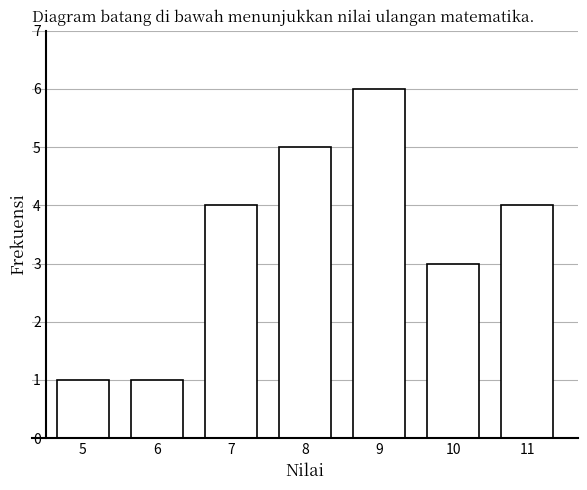

Reading left to right, transcribe all the data shown in this chart.

1	1	4	5	6	3	4